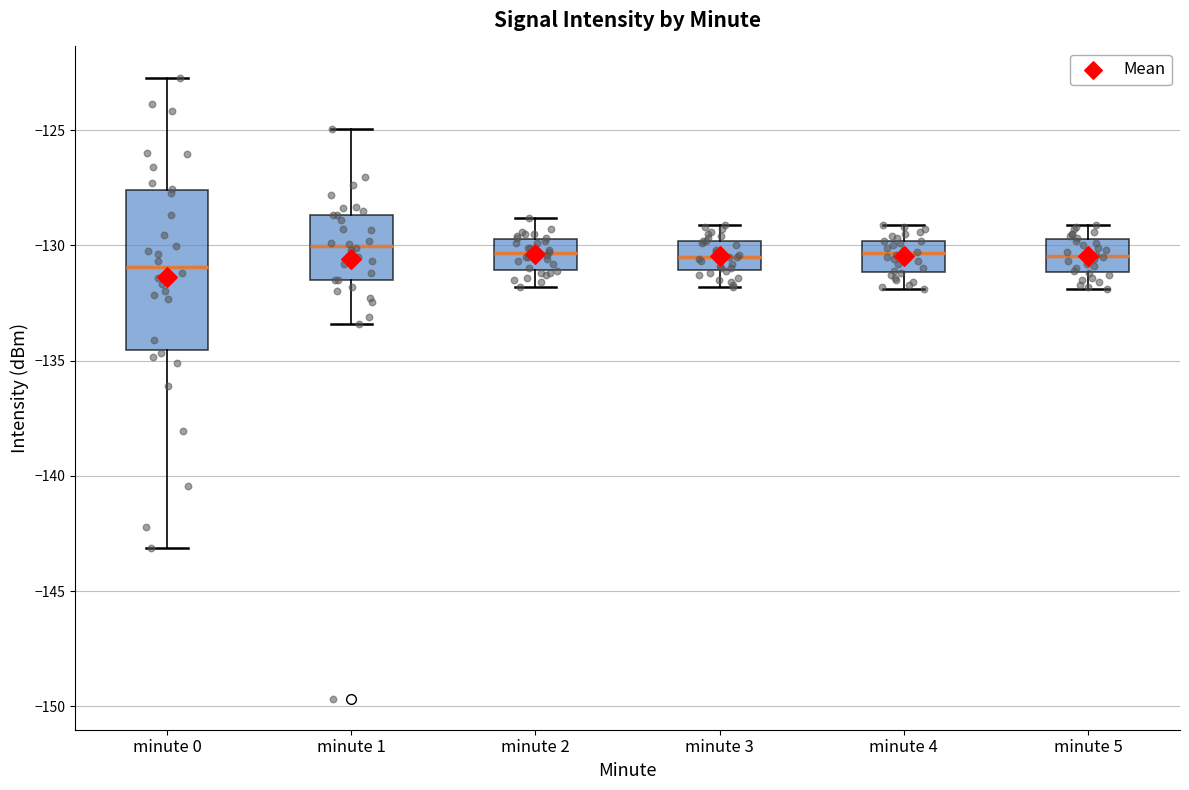

Comparing the boxes themselves (not the whiskers), which one is the tallest?

minute 0